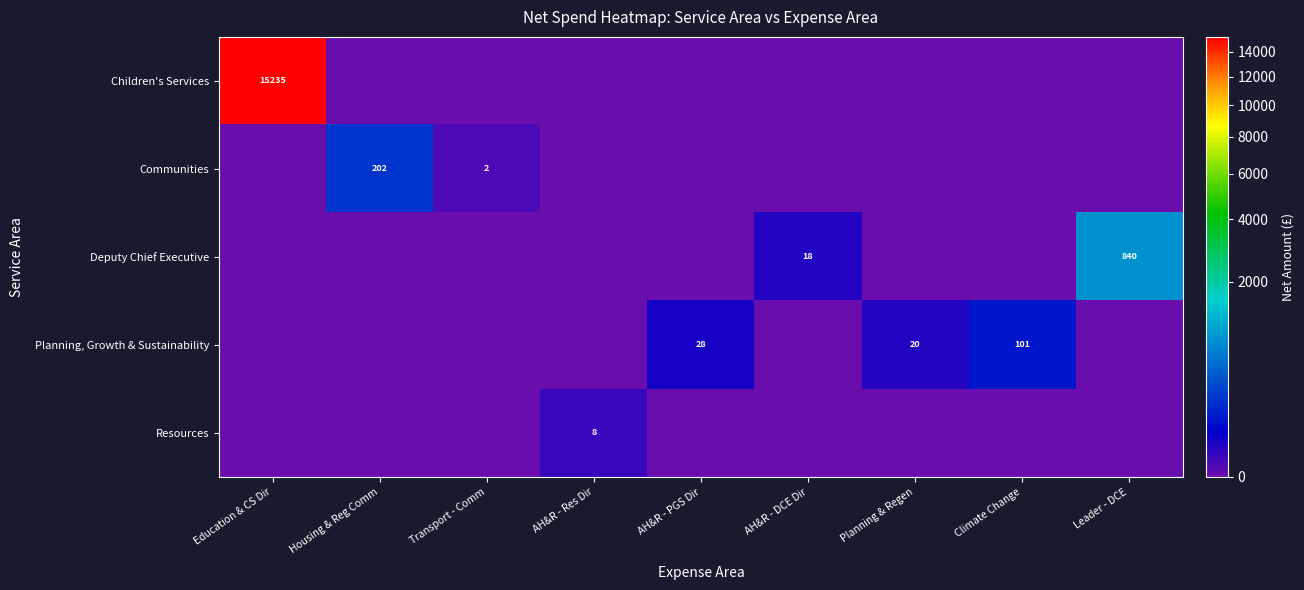

The value of Resources at AH&R - Res Dir is 13. True or false?

False